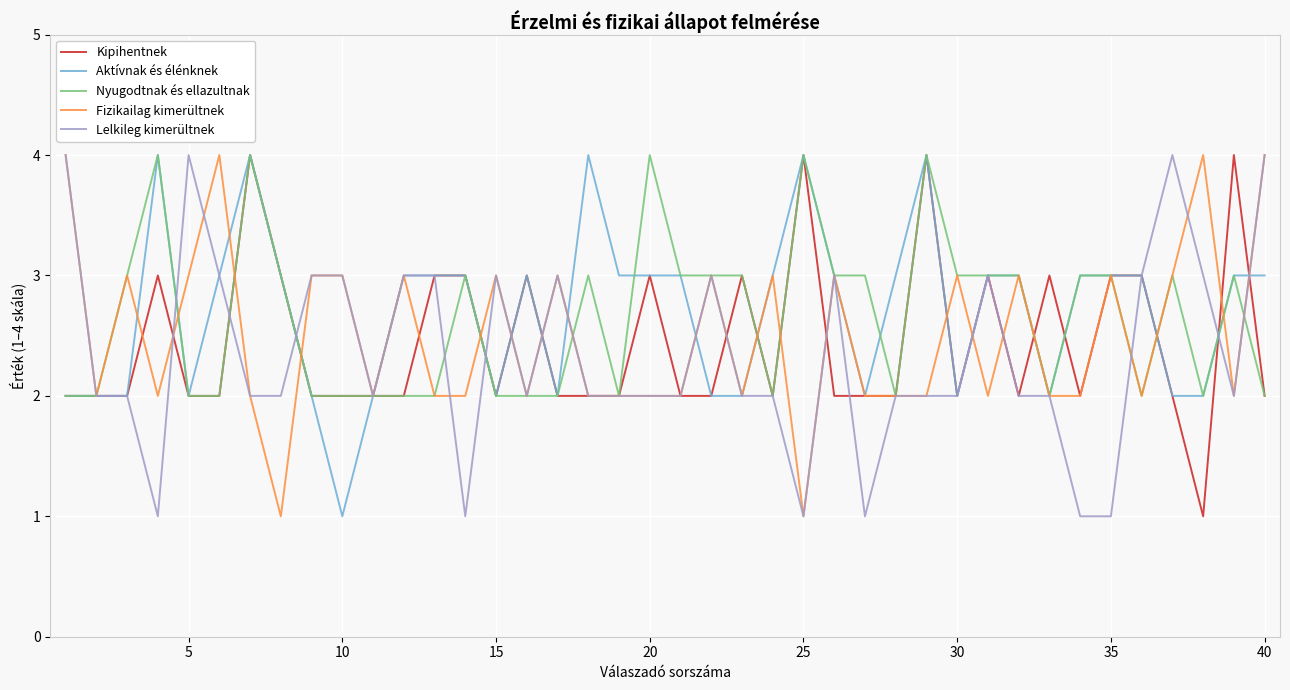

What is the maximum value shown in the chart?

4